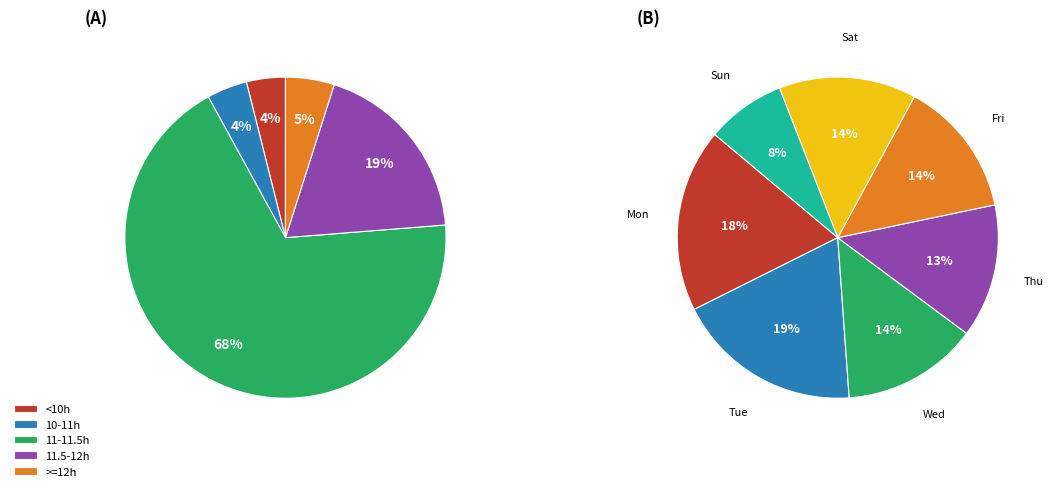

Does 14 Tue represent more than half of the total?

No